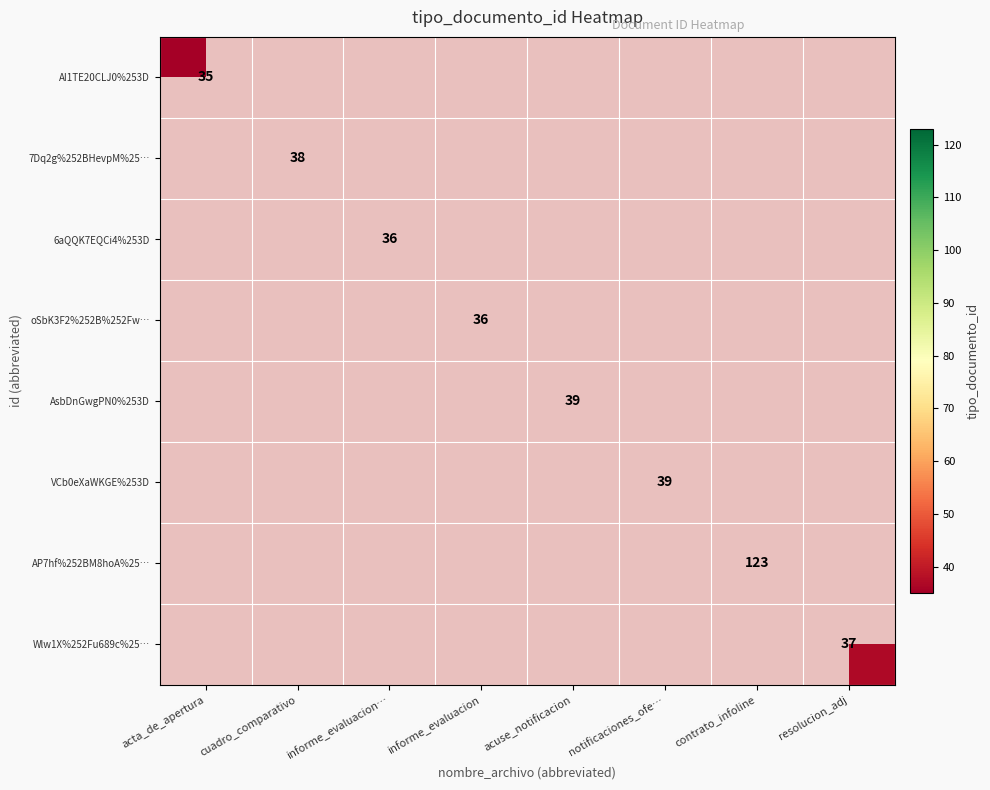

How many categories are shown in the chart?

8